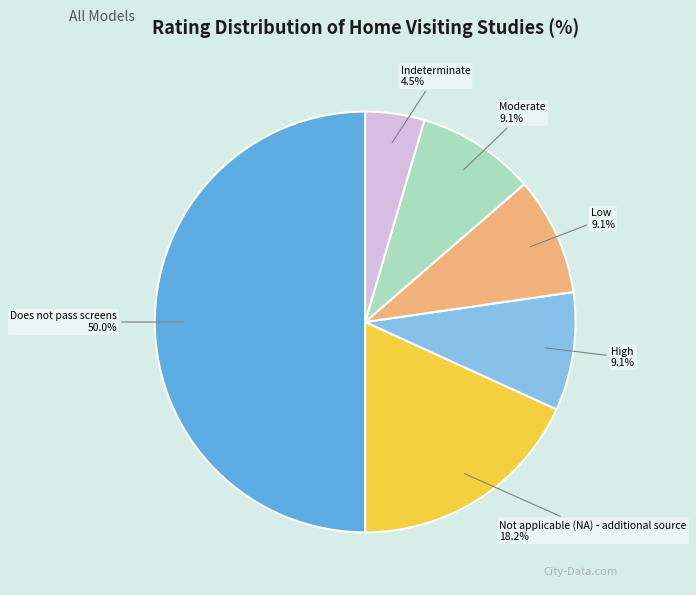

Which has a higher value, High or Does not pass screens?

Does not pass screens